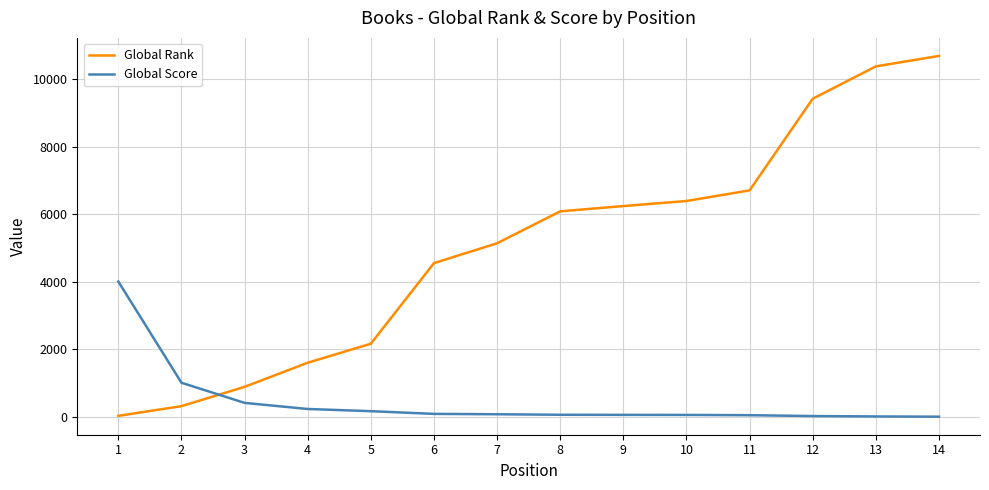

What value does the Global Score series have at 9?

62